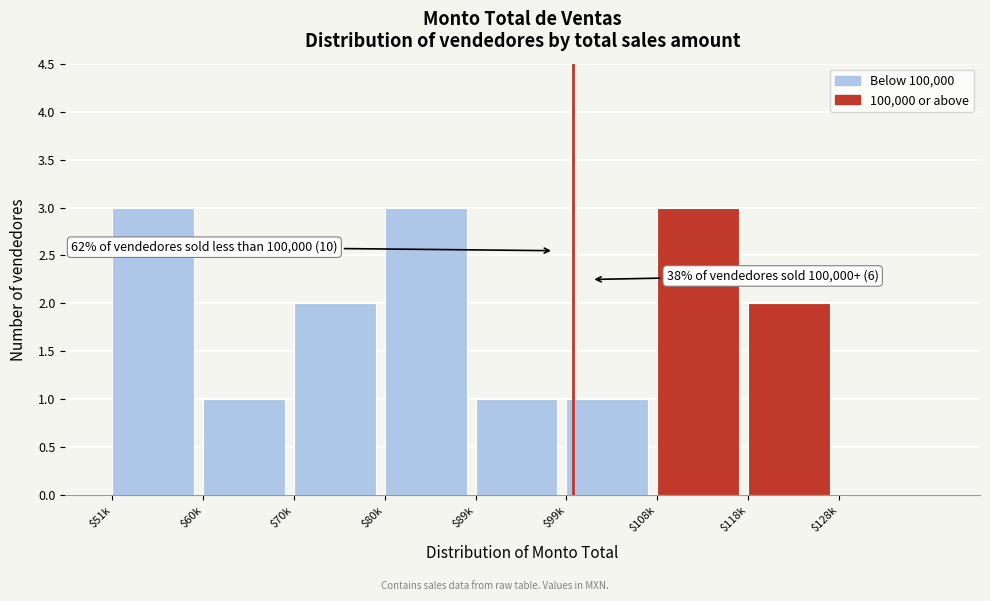

Reading left to right, transcribe all the data shown in this chart.

3	1	2	3	1	1	3	2